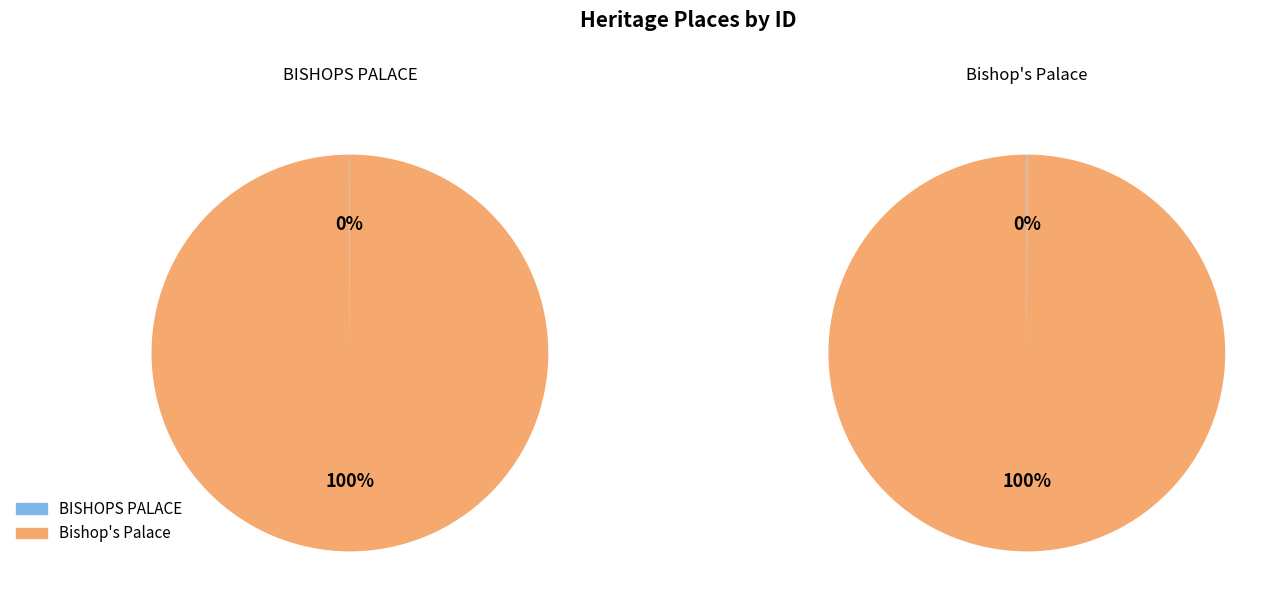

Count the number of slices in the pie.

2